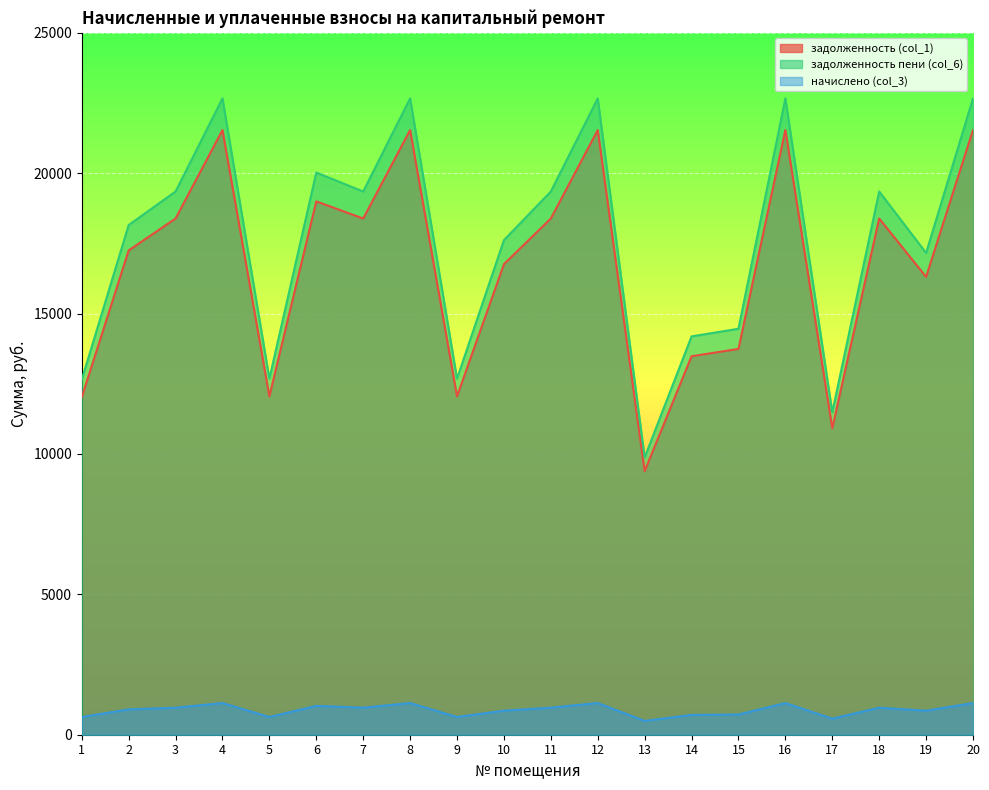

How many lines are shown in the chart?

3